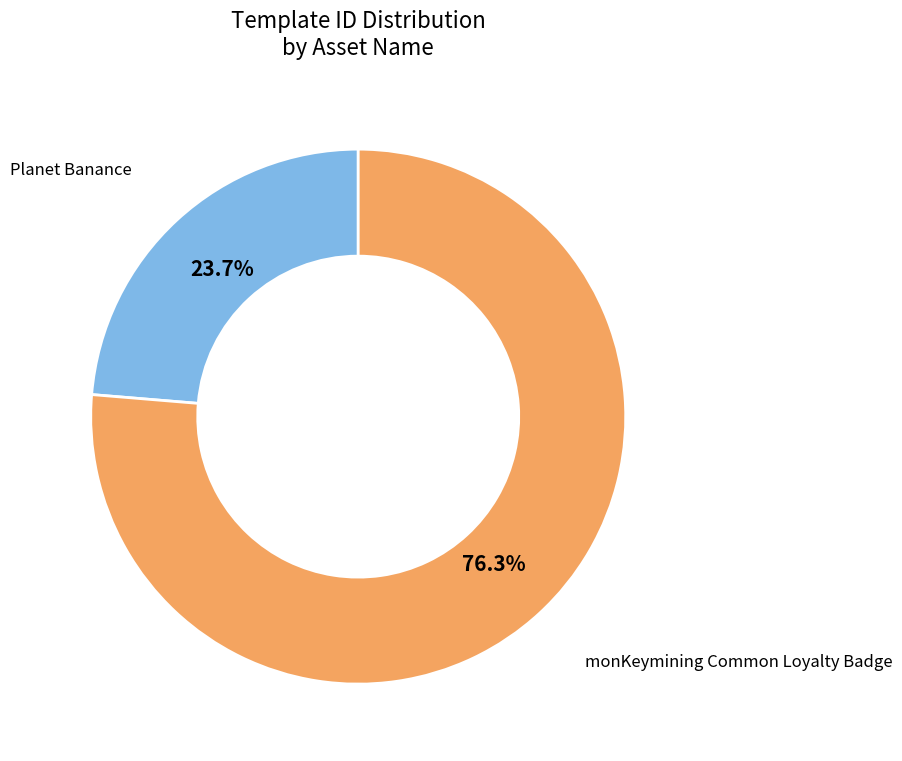

Does any single category account for the majority?

Yes